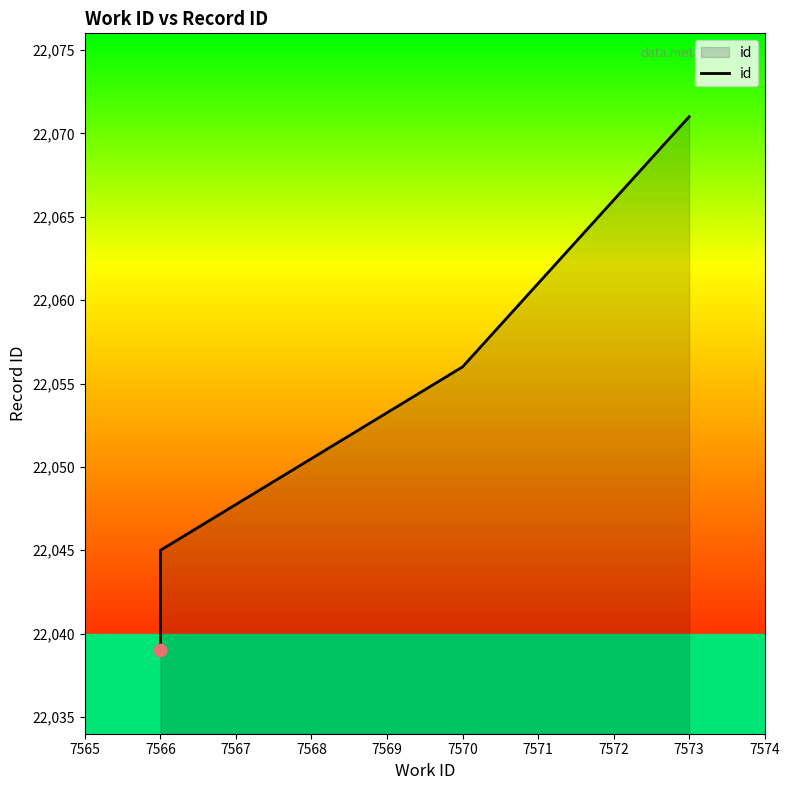

Which has a higher value, 7566 or 7570?

7570